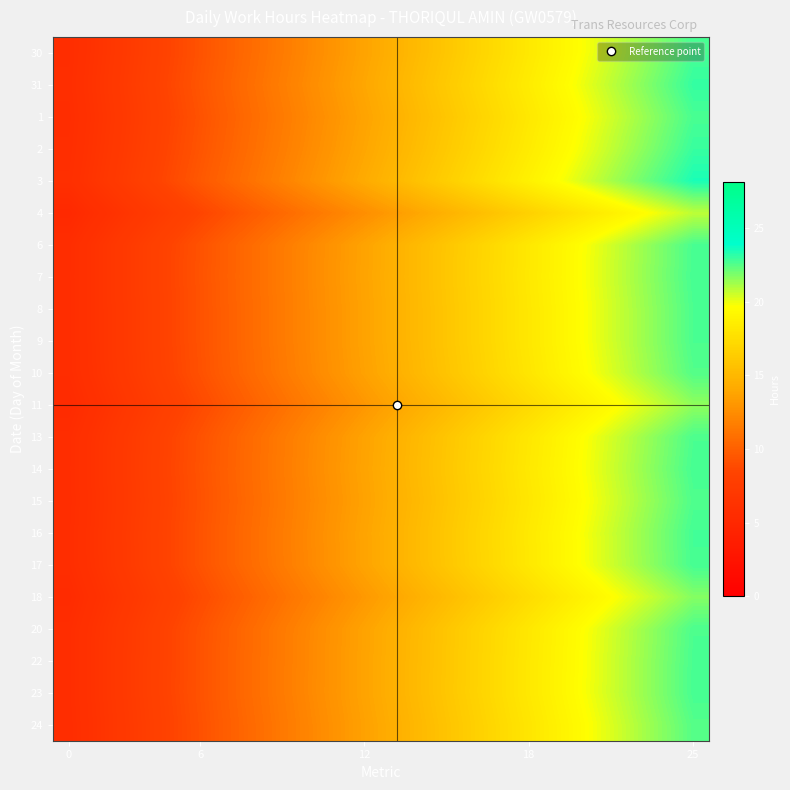

How many categories are shown in the chart?

20